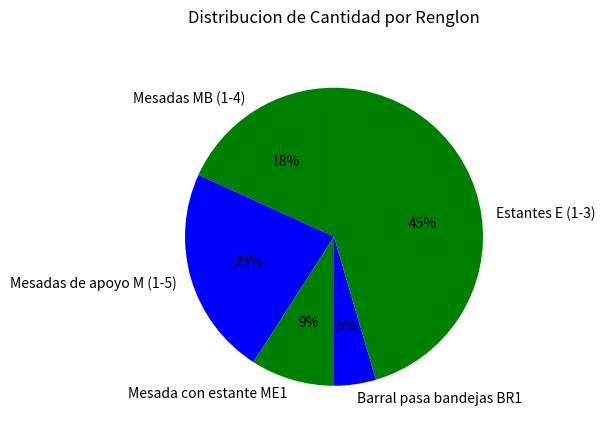

Between Mesadas de apoyo M (1-5) and Barral pasa bandejas BR1, which is larger?

Mesadas de apoyo M (1-5)